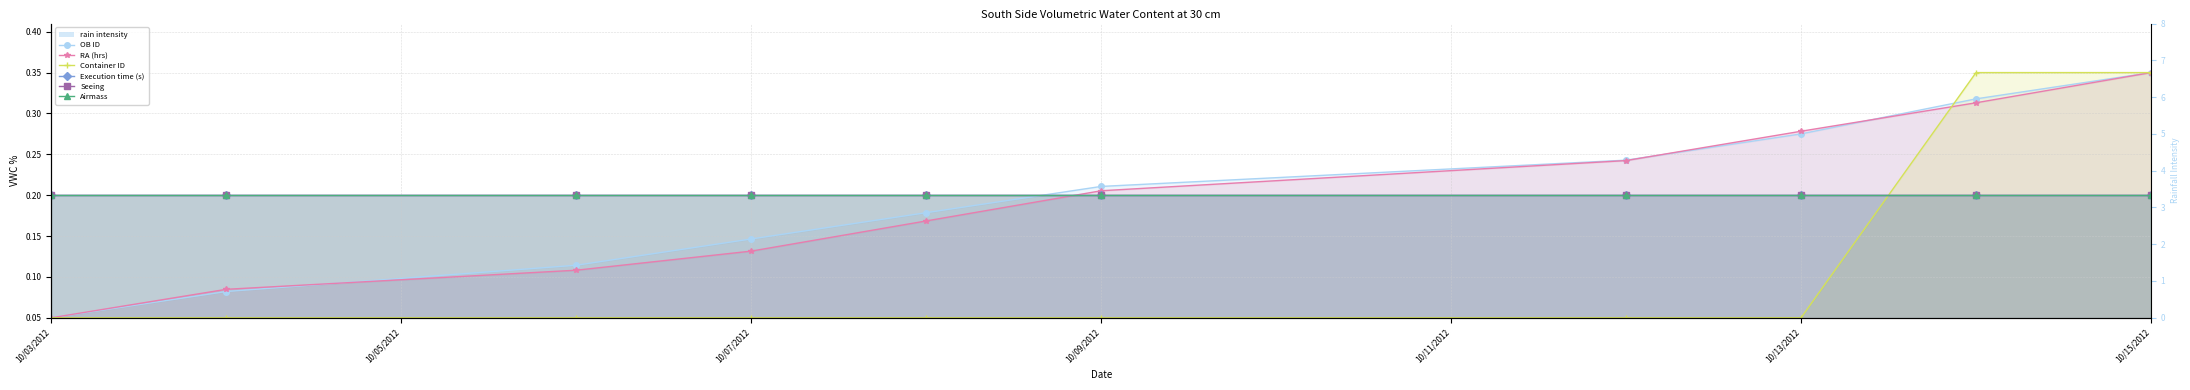

At which category is the sum across all series the highest?

2012-10-15